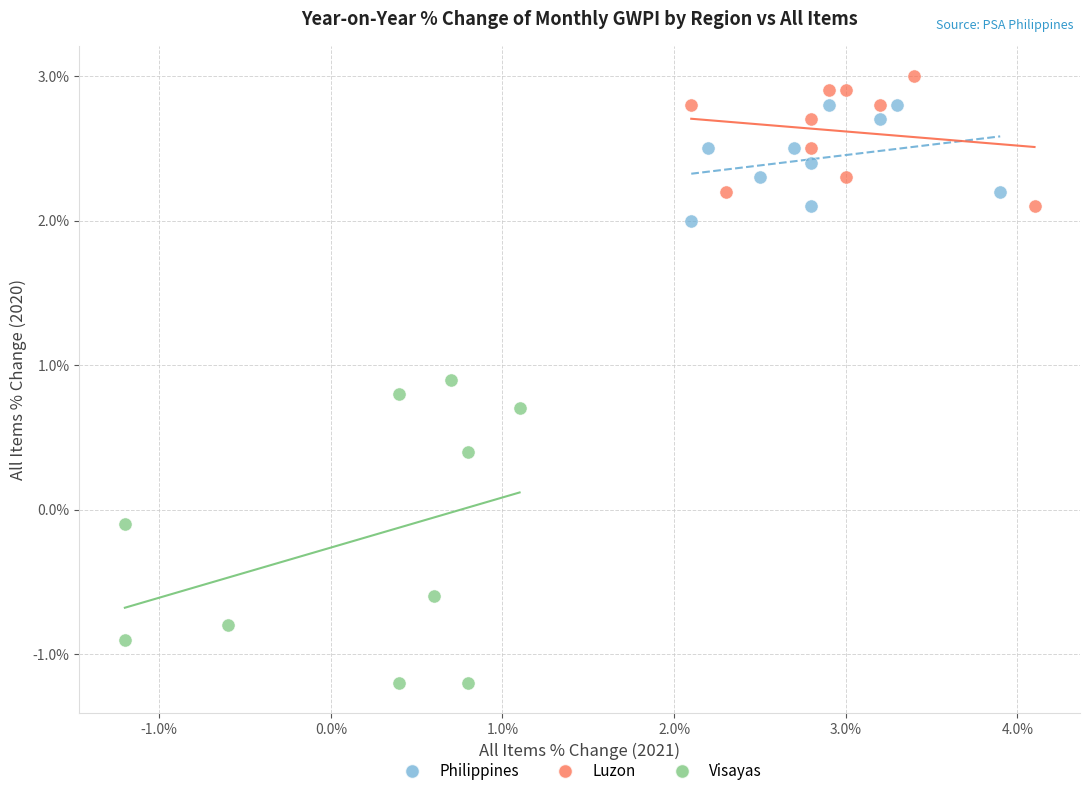

Which series contains the lowest Y value?

Visayas